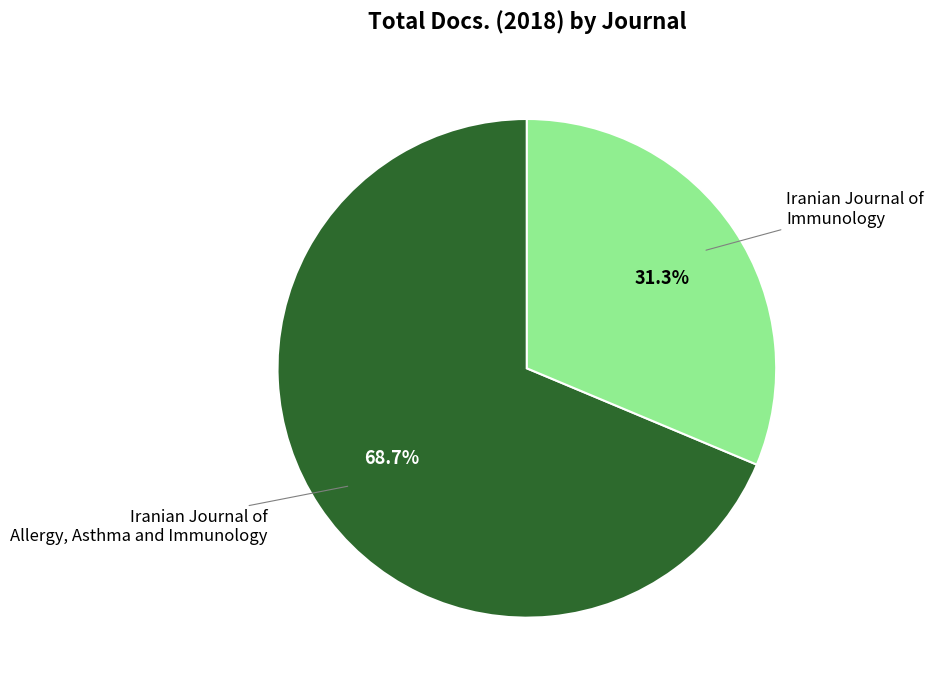

Is there any slice that represents more than half of the pie?

Yes